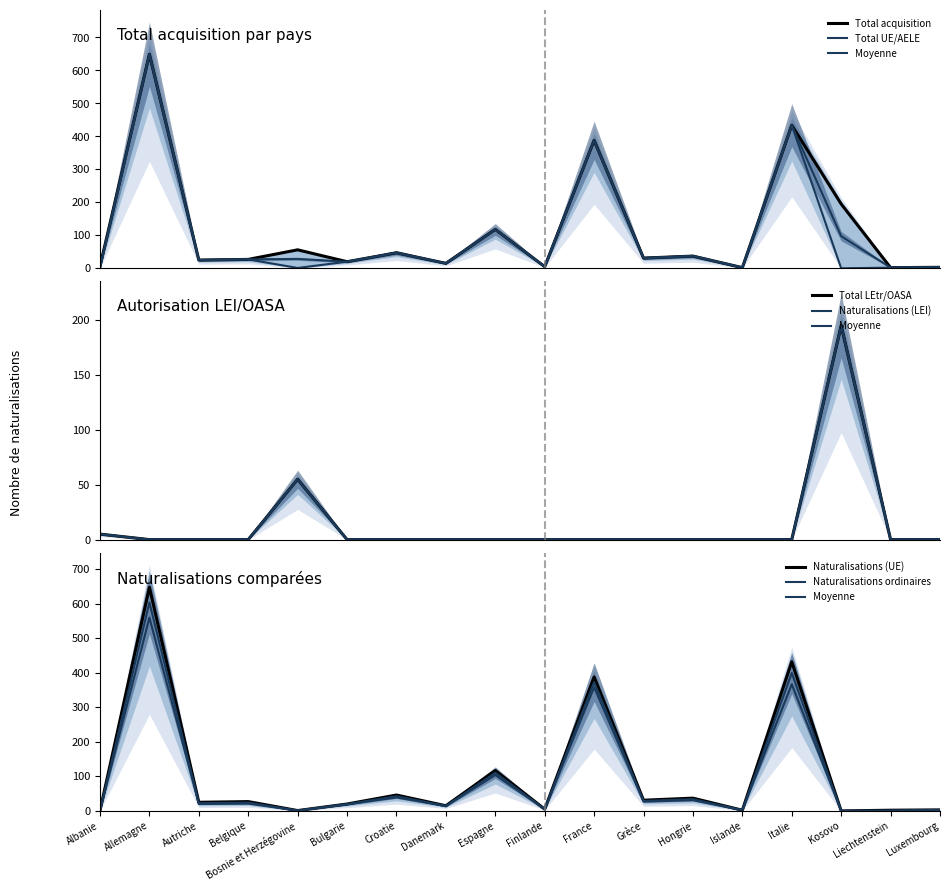

How many interior local peaks does the Total UE/AELE series have?

7